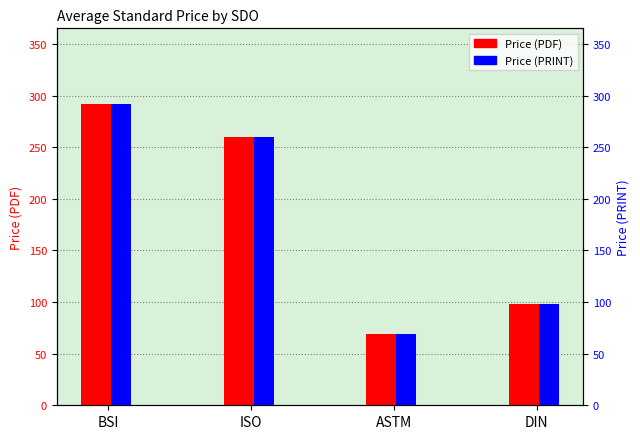

What is the difference between the second highest and second lowest values in the Price (PRINT) series?

161.7